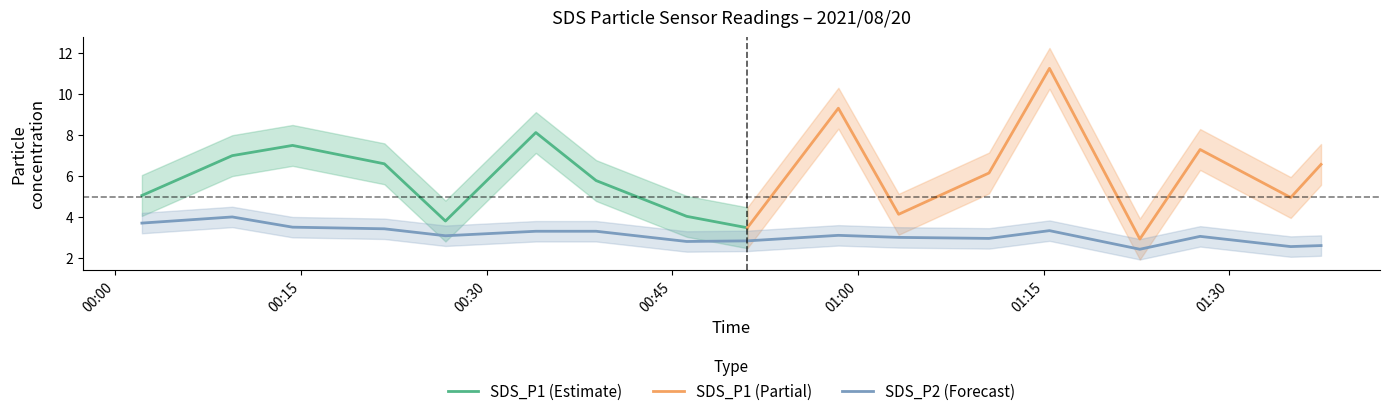

What is the minimum value for SDS_P1 (Estimate)?

3.5